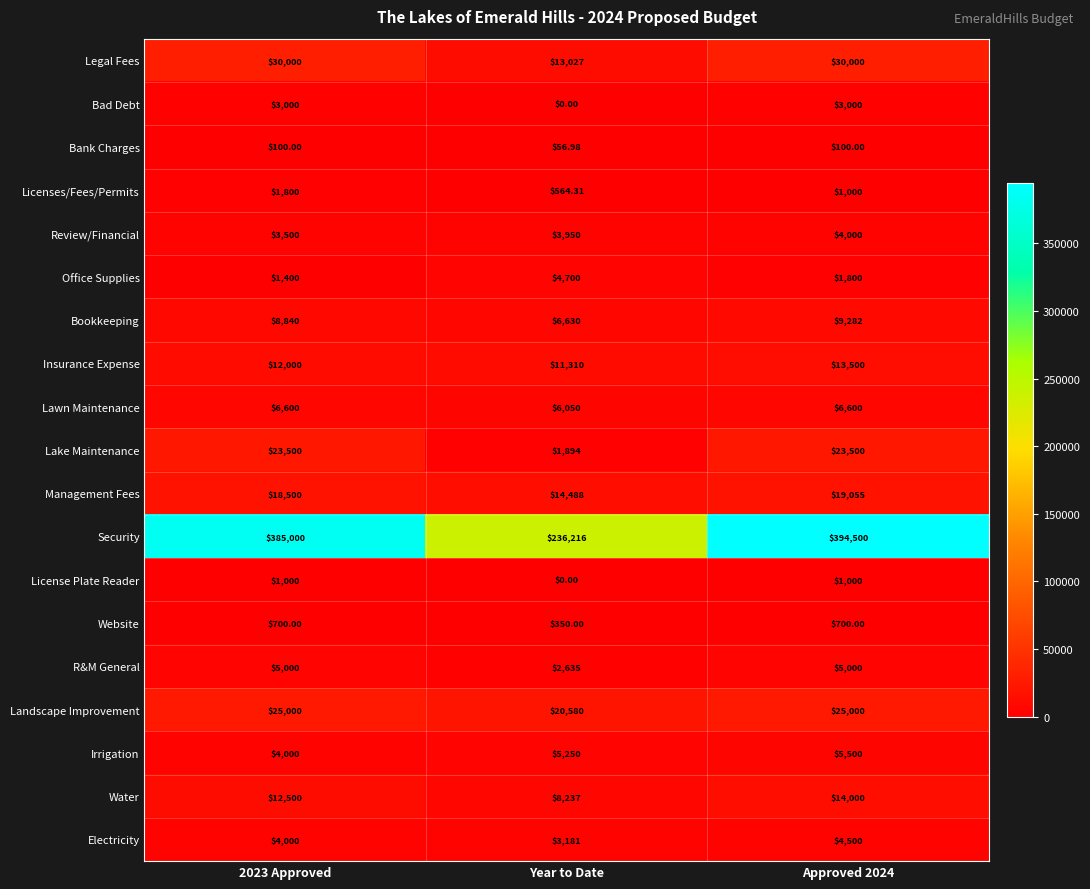

Is the value of Landscape Improvement at 2023 Approved greater than the value of Website at Approved 2024?

Yes